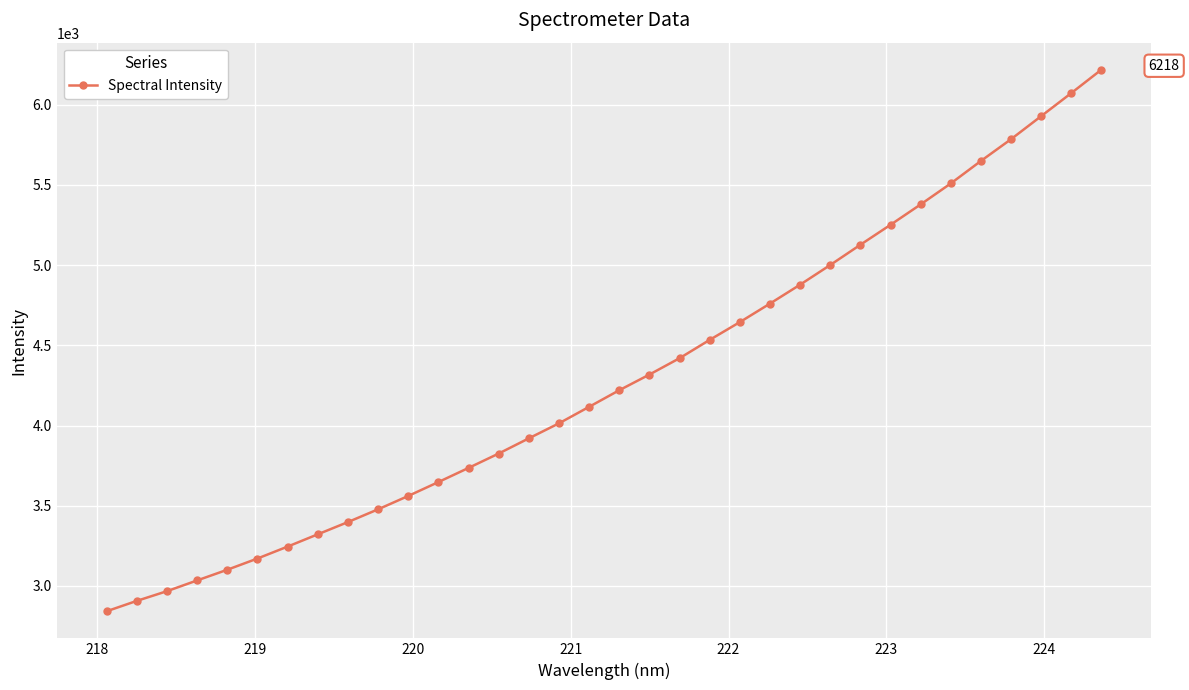

Count the number of values greater than 4220.

17